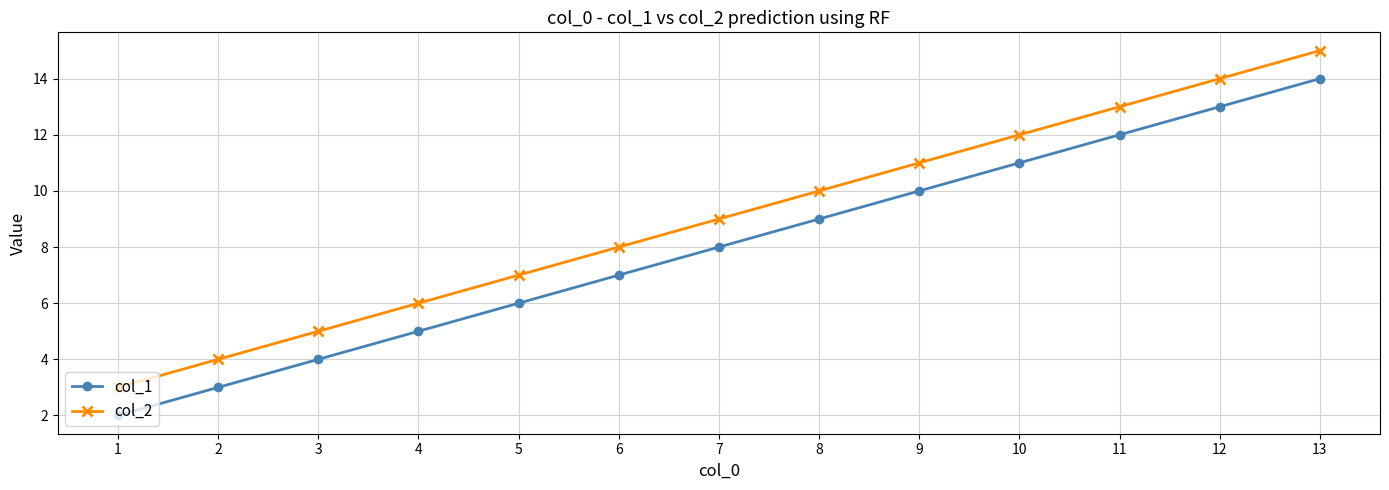

What is the value of the col_2 point at the 2nd from the left?

4